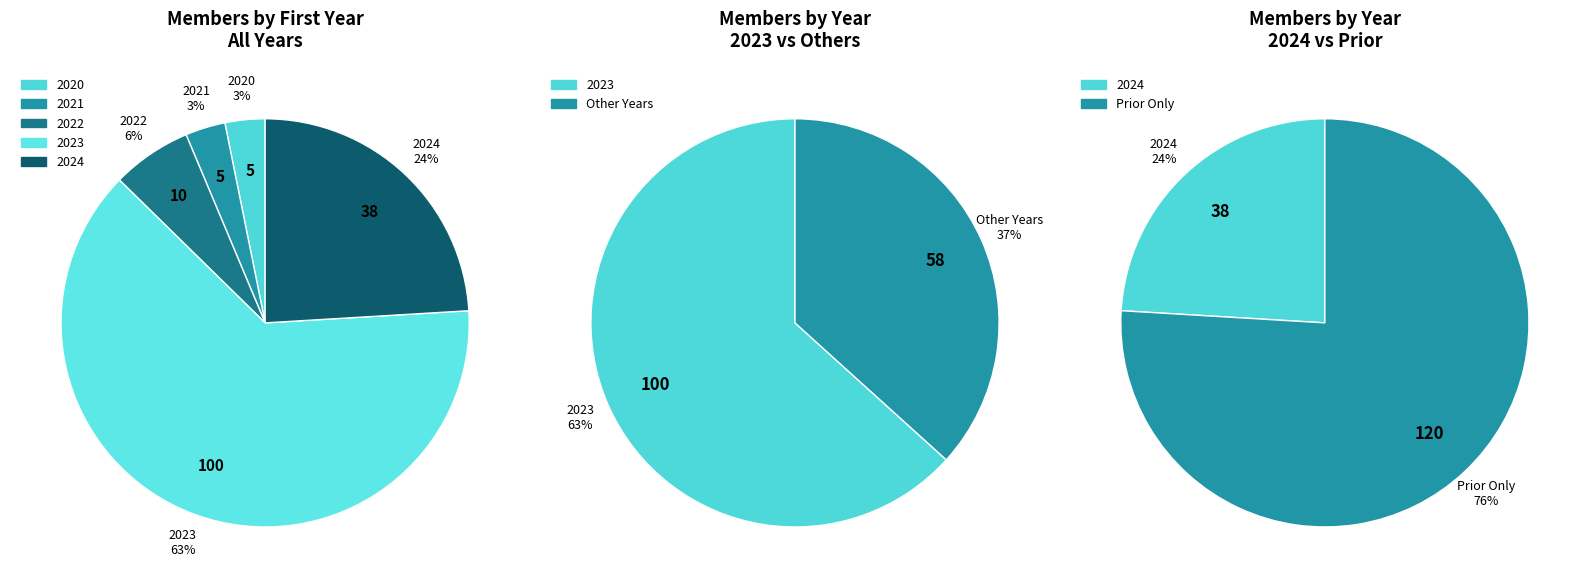

What portion of the pie excludes 2024?

75.9%